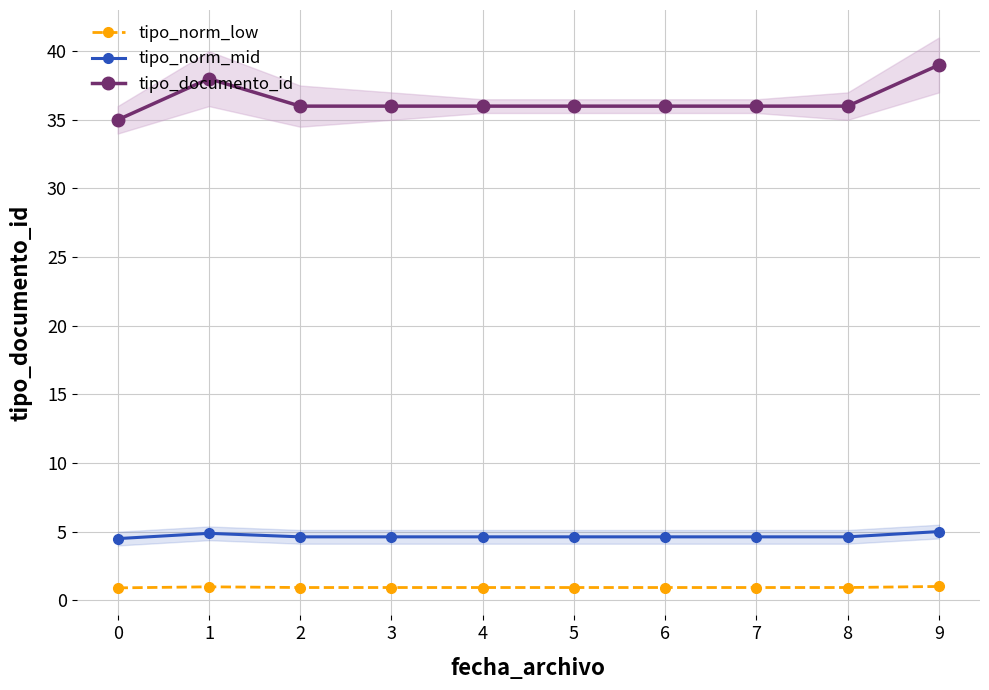

What is the value of the tipo_norm_mid point at the 4th from the left?

4.6